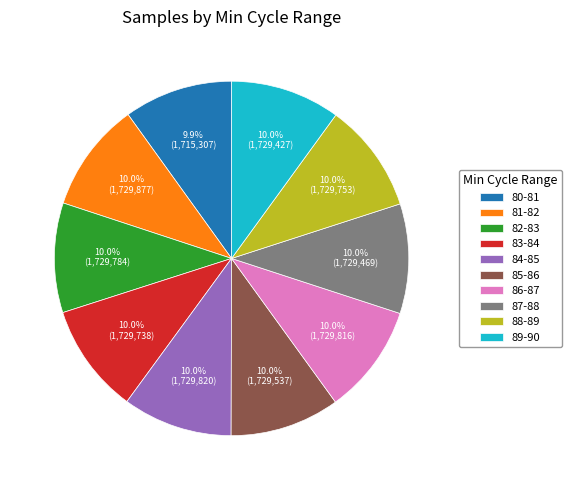

What is the ratio of the value at 89-90 to the value at 84-85?

1.0